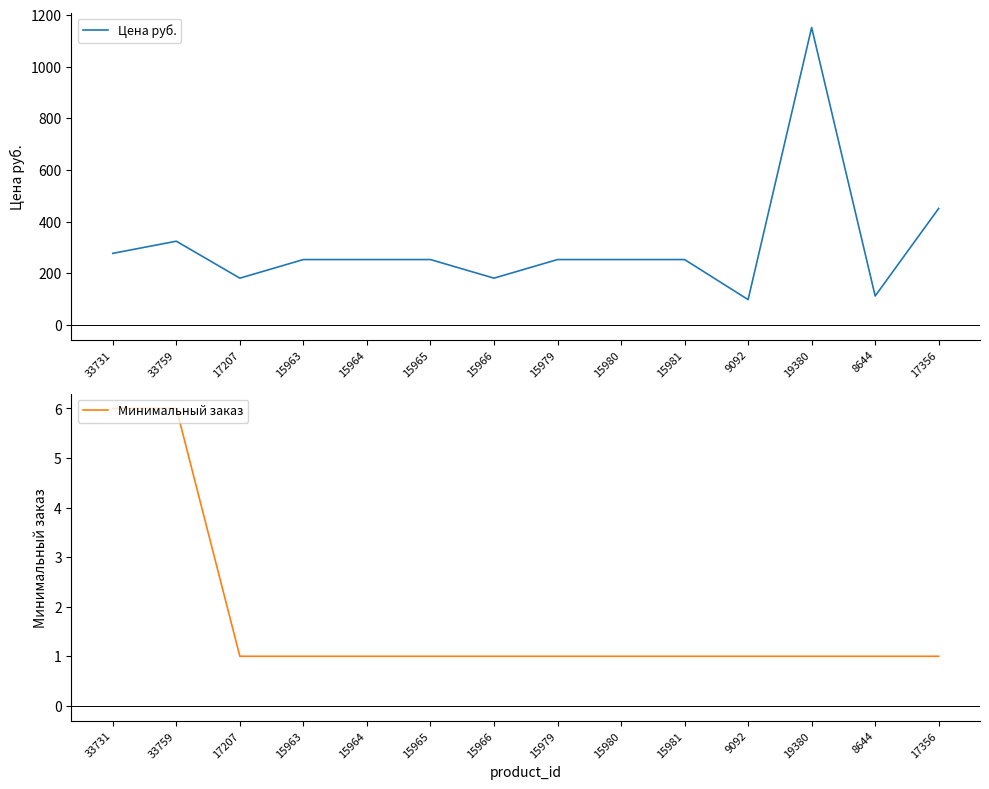

At which category is the sum across all series the highest?

19380